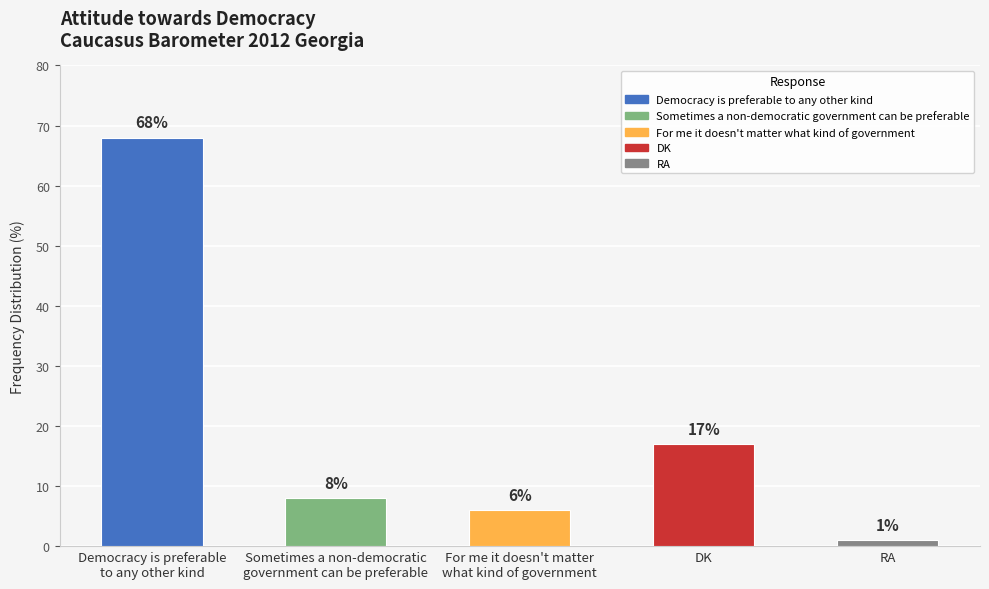

Reading left to right, what are all the values shown in this chart?

68	8	6	17	1